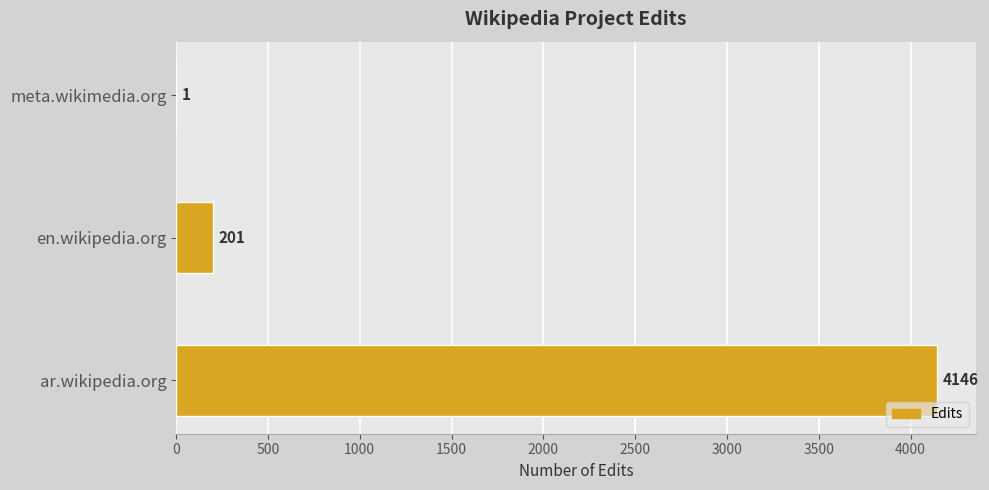

Count the number of categories in the chart.

3